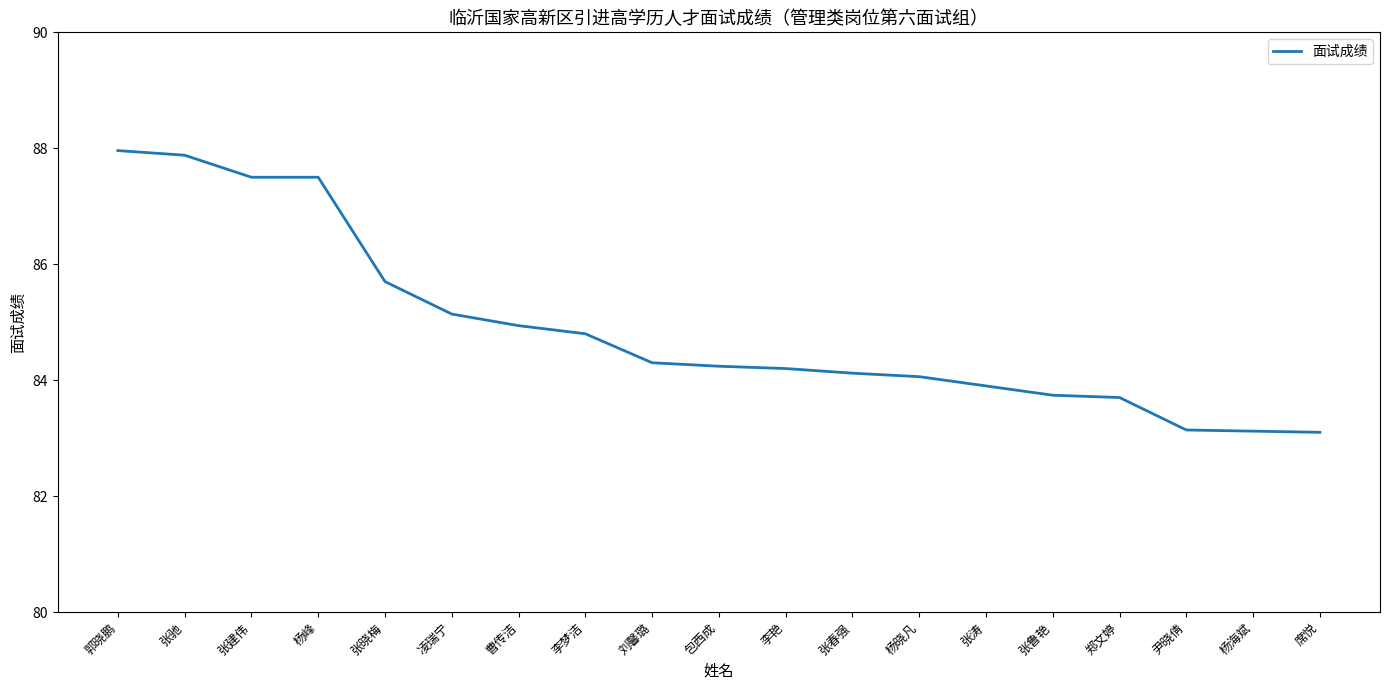

Read the value at 张驰.

87.9